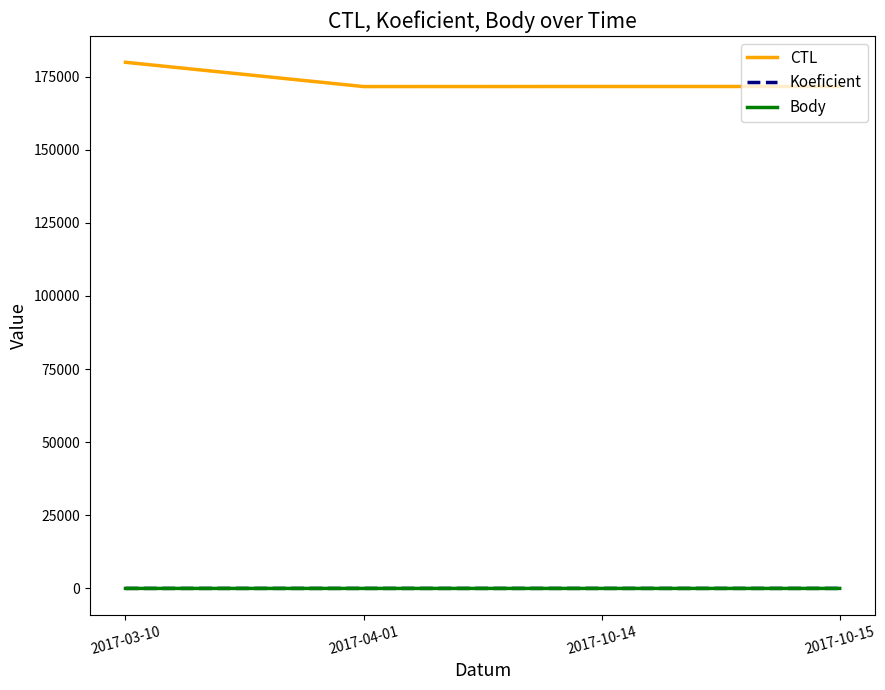

What is the difference between the CTL values at 2017-10-15 and 2017-03-10?

8278